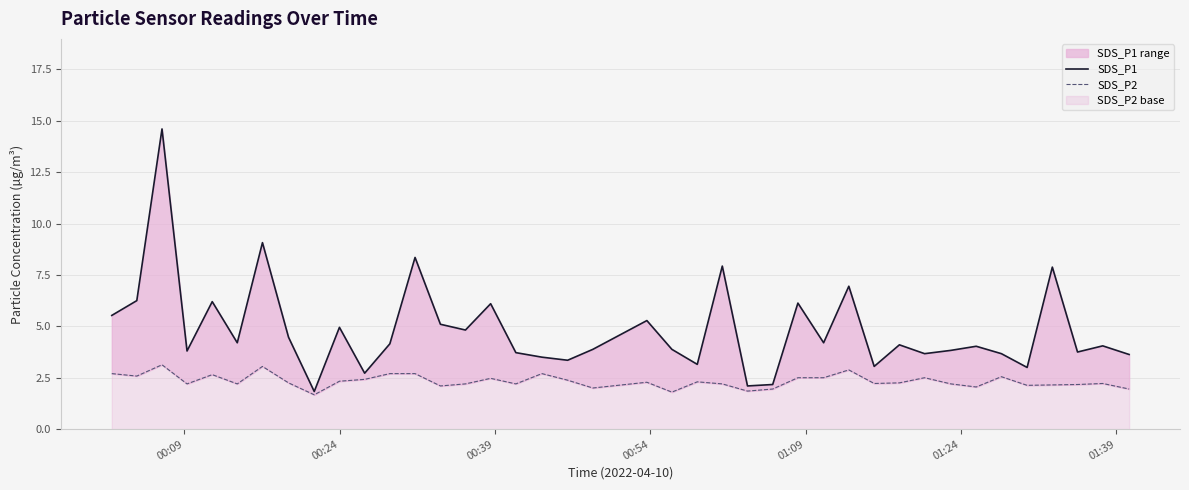

What is the average value of the SDS_P1 series?

4.8